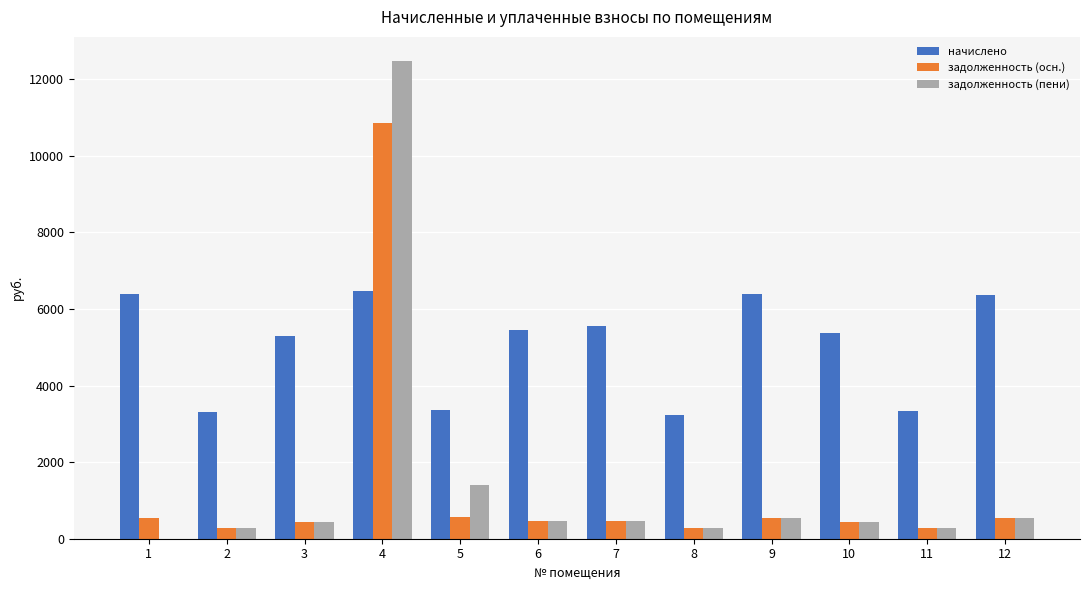

Which series changed the most between 4 and 8?

задолженность (пени)